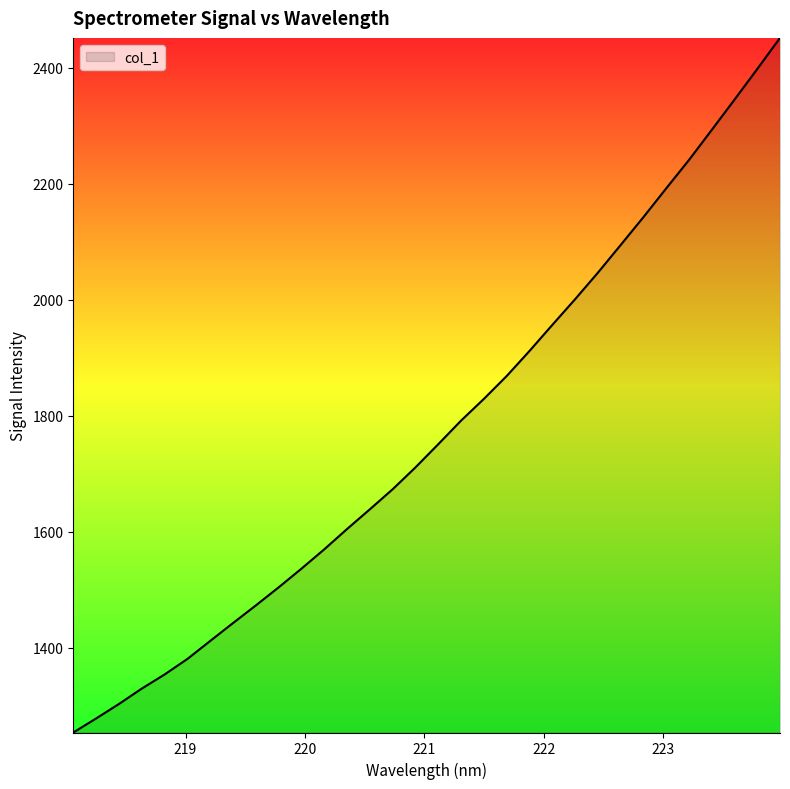

What is the greatest value displayed?

2451.3